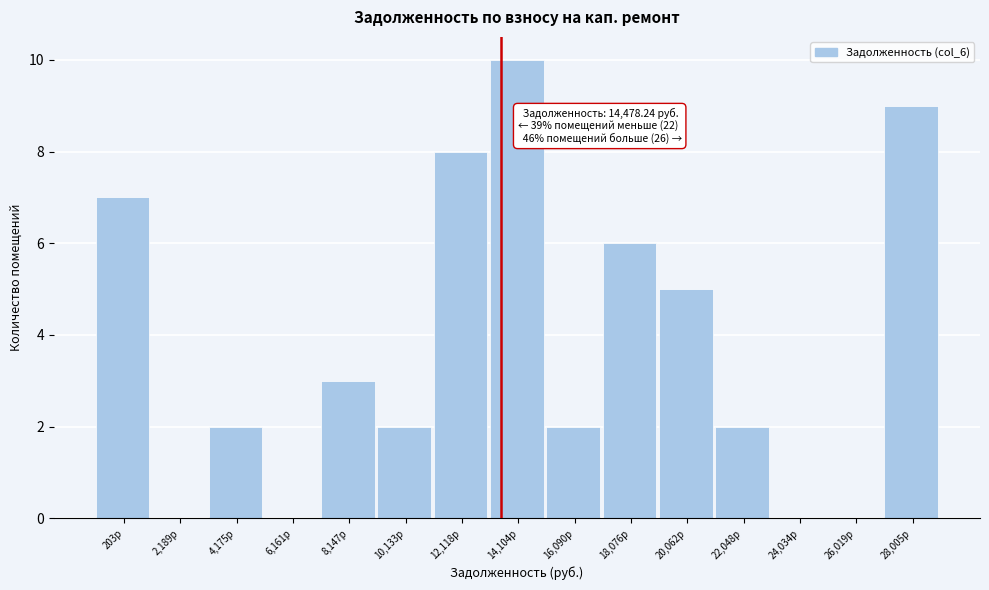

Reading left to right, list all the values displayed in this chart.

203р=7	2,189р=0	4,175р=2	6,161р=0	8,147р=3	10,133р=2	12,118р=8	14,104р=10	16,090р=2	18,076р=6	20,062р=5	22,048р=2	24,034р=0	26,019р=0	28,005р=9